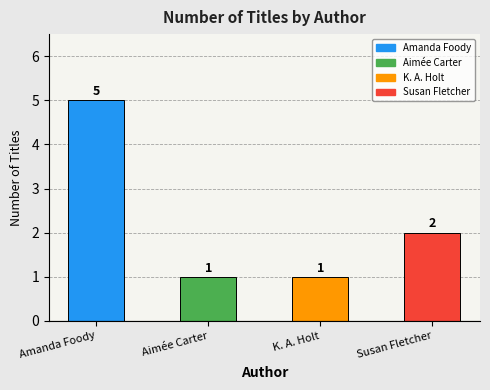

Count the number of categories in the chart.

4